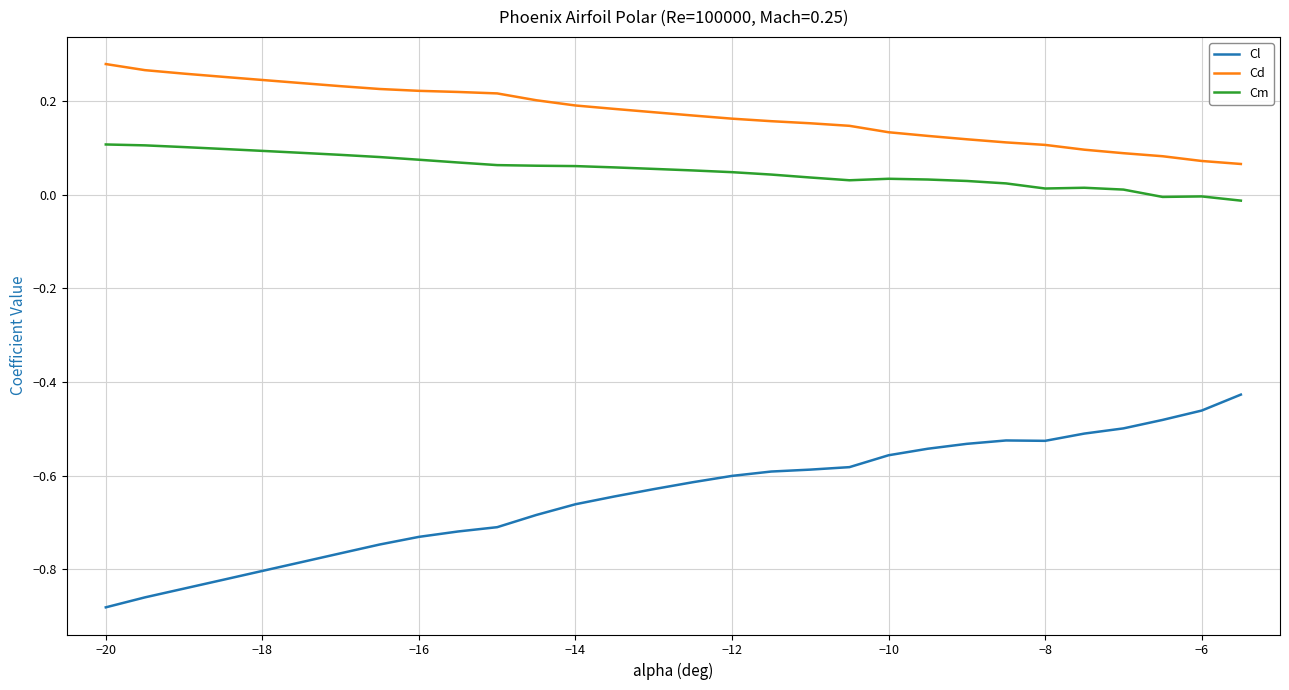

Which series has the largest range (max minus min)?

Cl